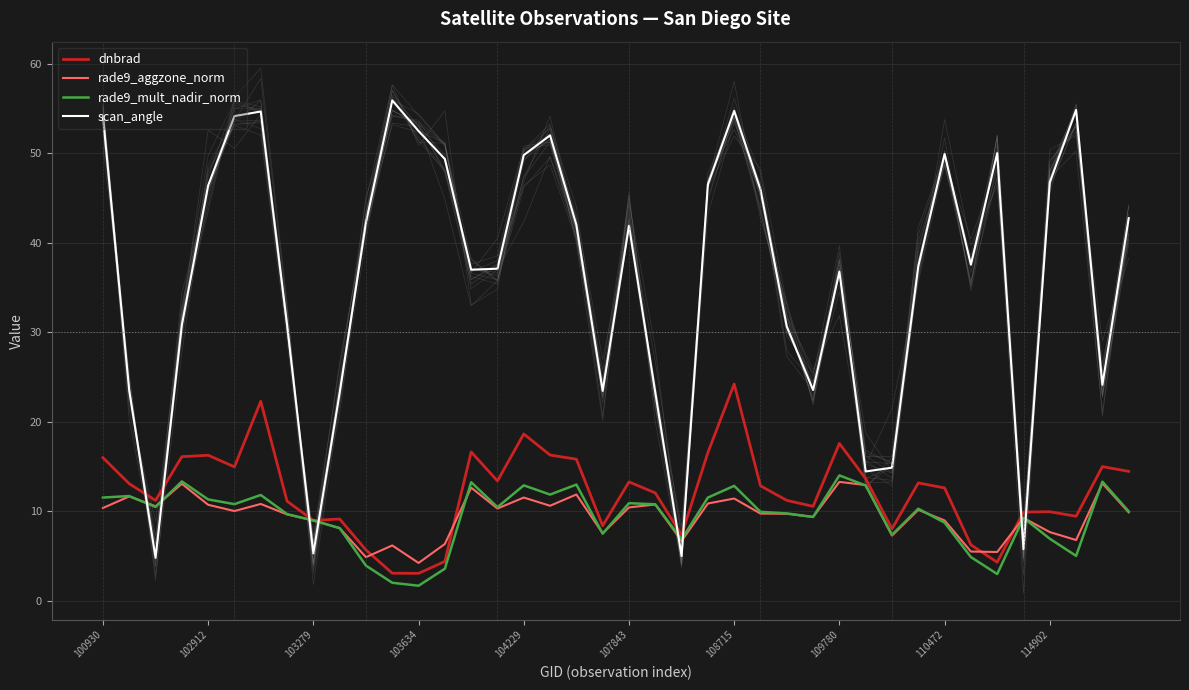

How many data points in dnbrad are above 12?

22